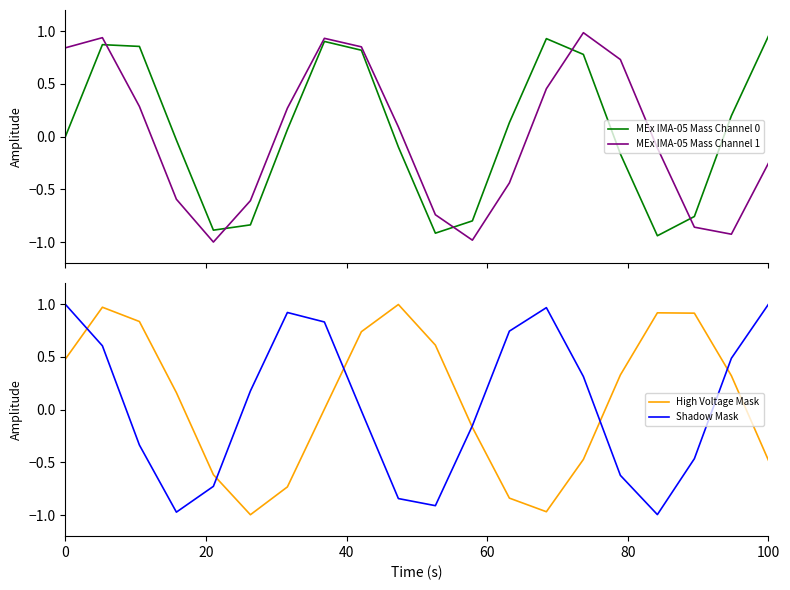

How many times do Shadow Mask and High Voltage Mask cross each other?

6